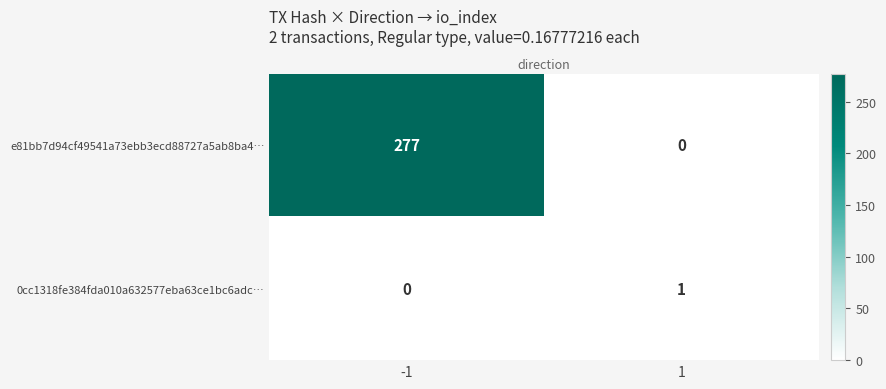

List the labels in order of e81bb7d94cf49541a73ebb3ecd88727a5ab8ba4… value, largest first.

-1, 1